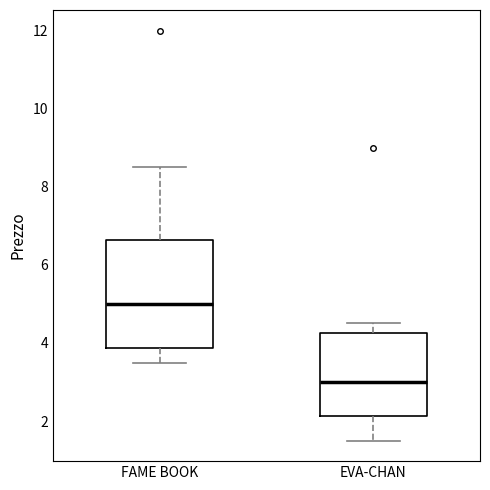

Where does the upper whisker of the box for EVA-CHAN end on the y-axis? The values are not printed on the chart, so give them approximately, as read against the axis.

4.6